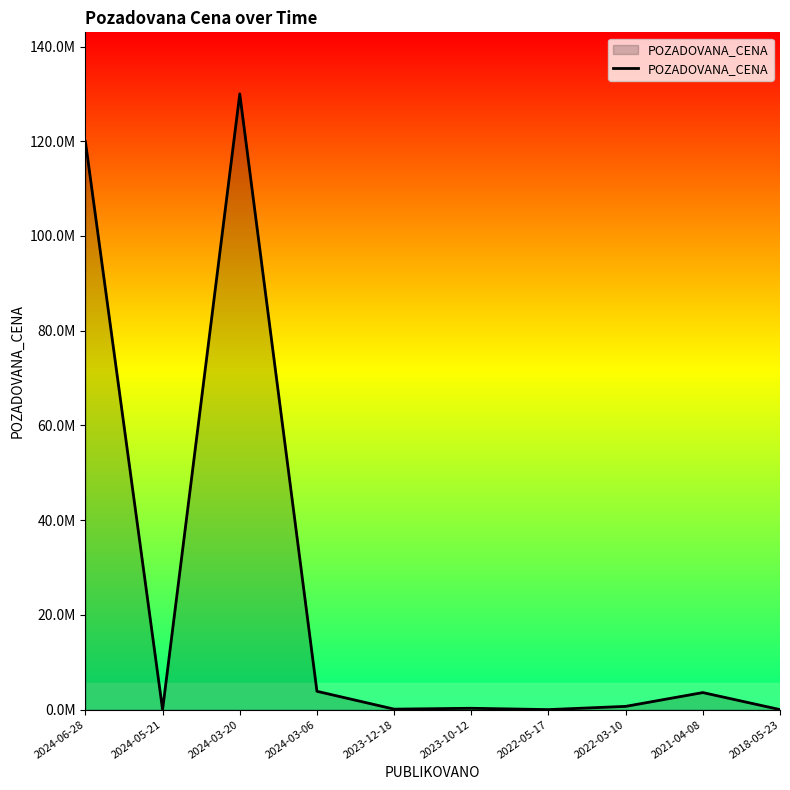

Where does the data first go above 685000?

2024-06-28